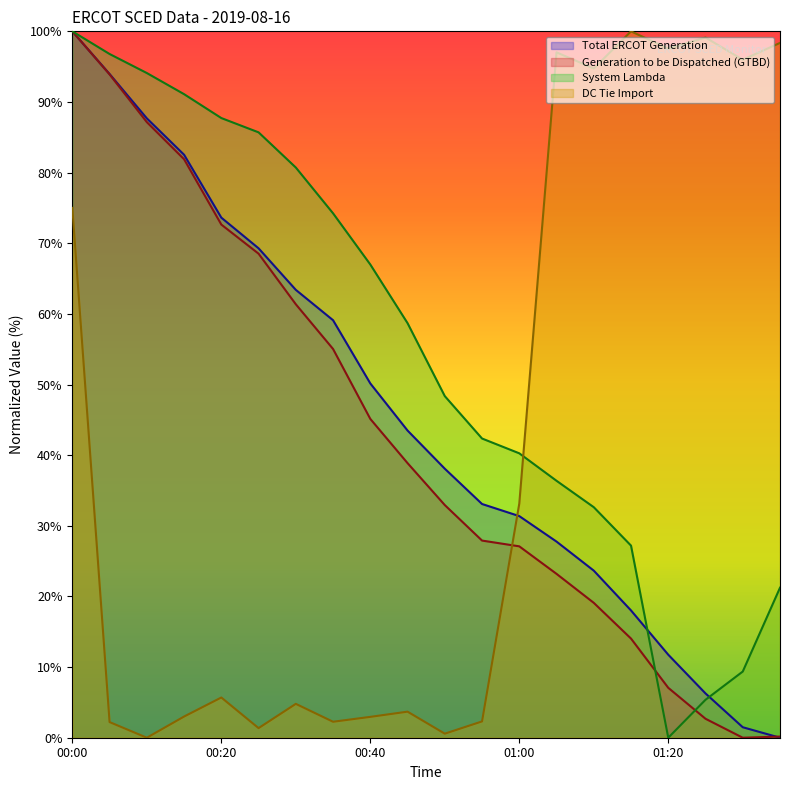

Which series has the widest spread of values?

Total ERCOT Generation